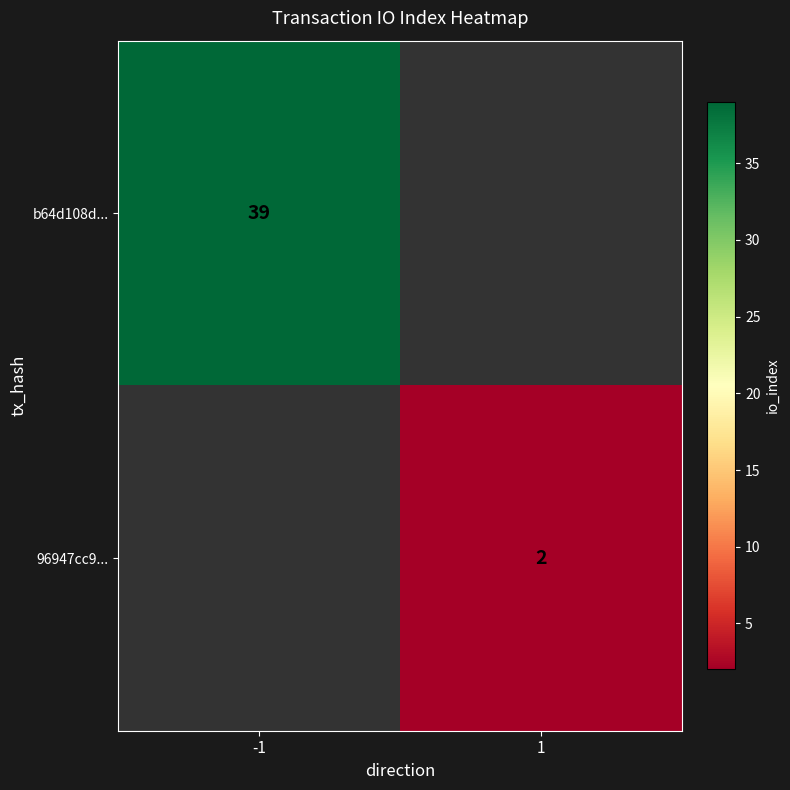

The b64d108d... series shows 39 at -1. True or false?

True